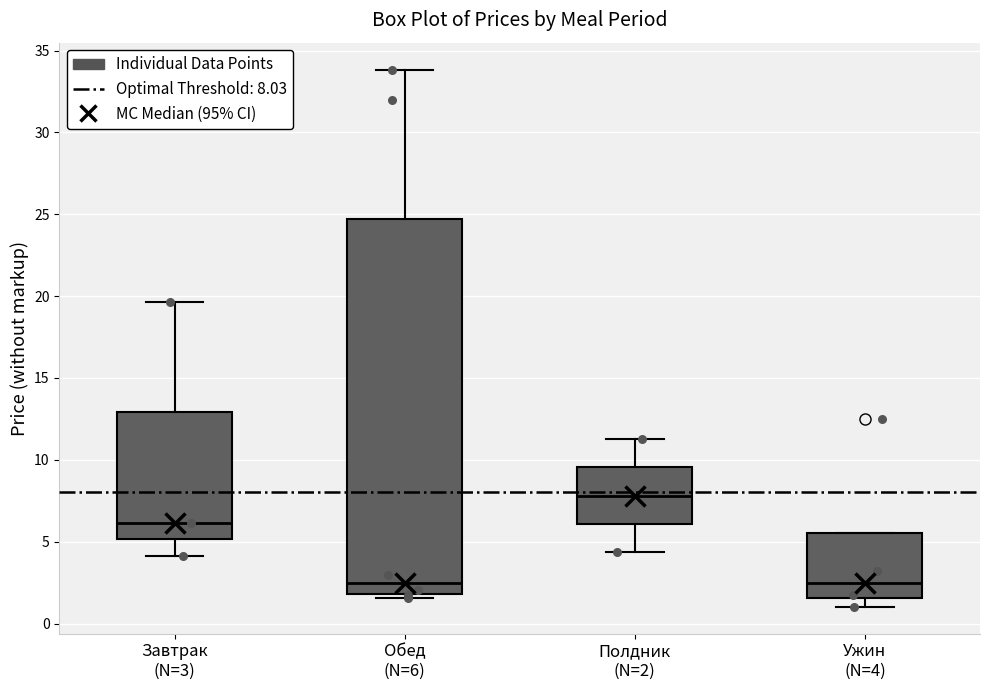

Comparing the boxes themselves (not the whiskers), which one is the tallest?

Обед (N=6)